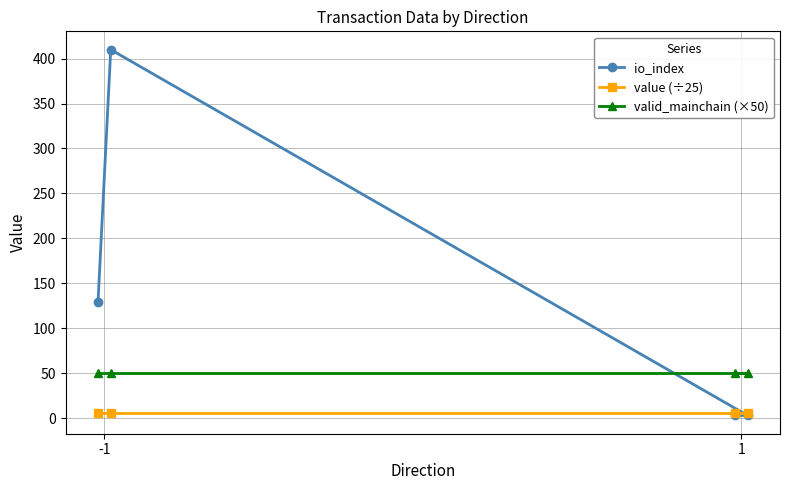

The io_index series shows 129.0 at -1. True or false?

True